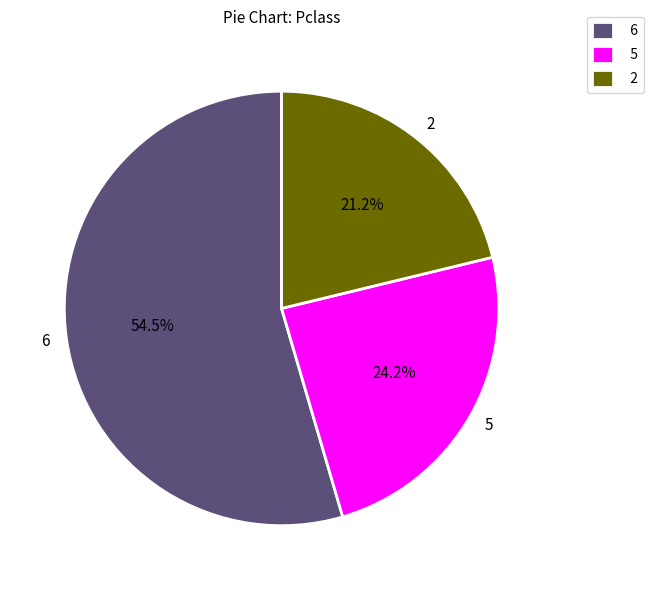

Which slice is the largest?

6